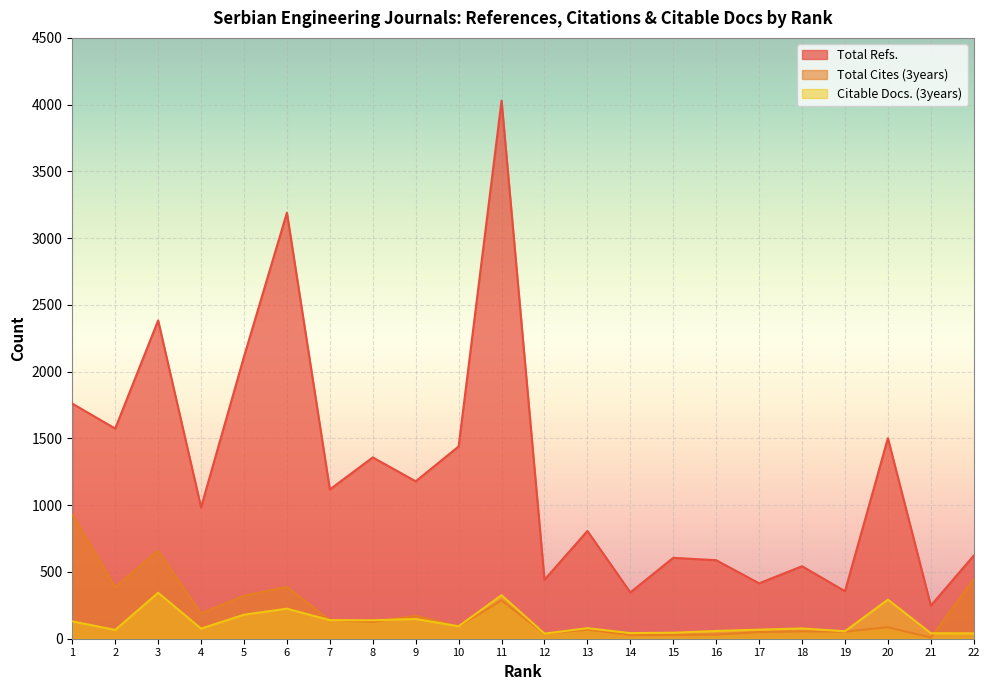

Is the value of Total Refs. at 22 greater than the value of Citable Docs. (3years) at 16?

Yes